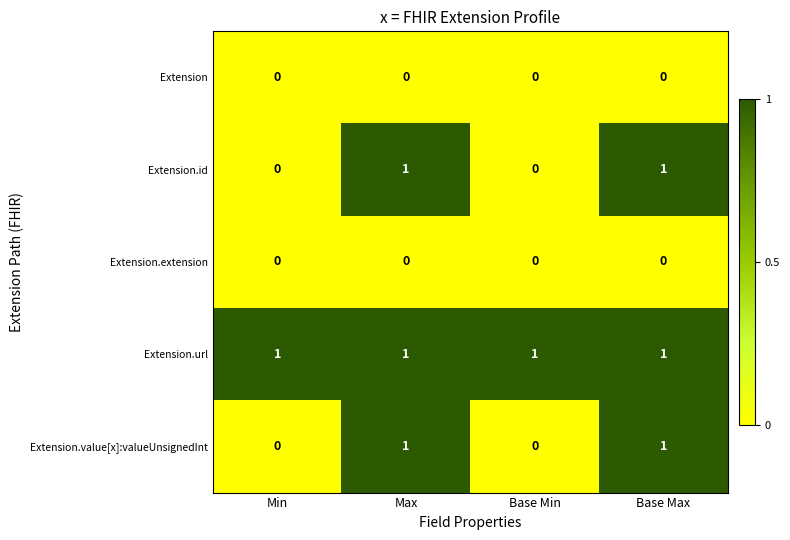

Reading left to right, extract all data points from this chart.

Extension: 0	0	0	0
Extension.id: 0	1	0	1
Extension.extension: 0	0	0	0
Extension.url: 1	1	1	1
Extension.value[x]:valueUnsignedInt: 0	1	0	1